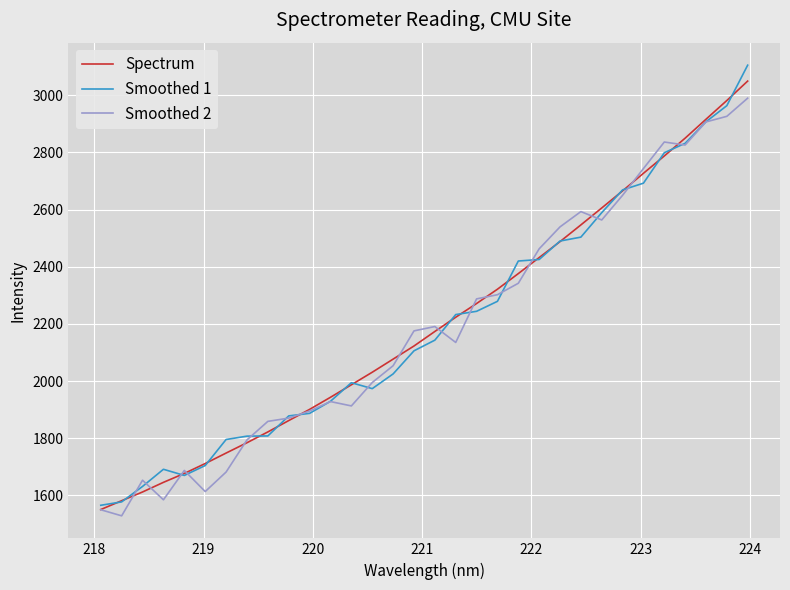

What is the maximum value for Spectrum?

3049.2